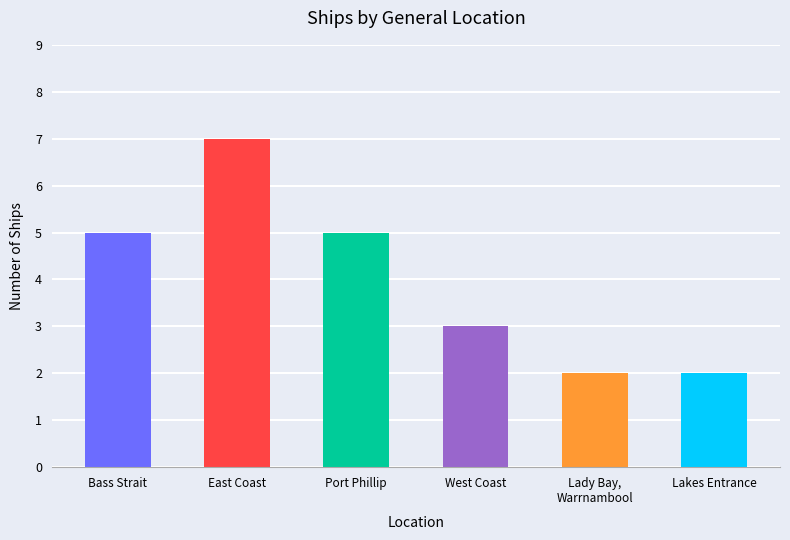

What is the difference between the maximum and minimum values?

5